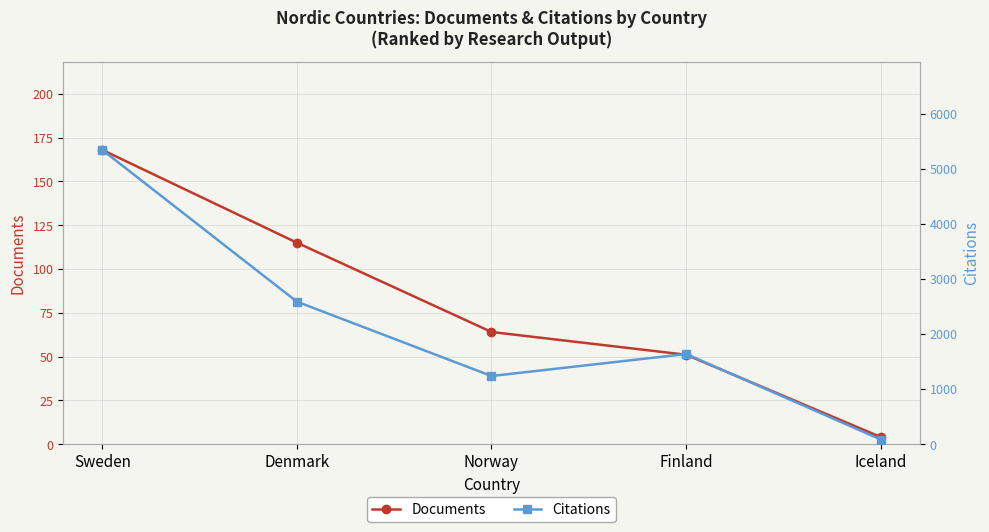

True or false: Documents and Citations cross at least once.

False